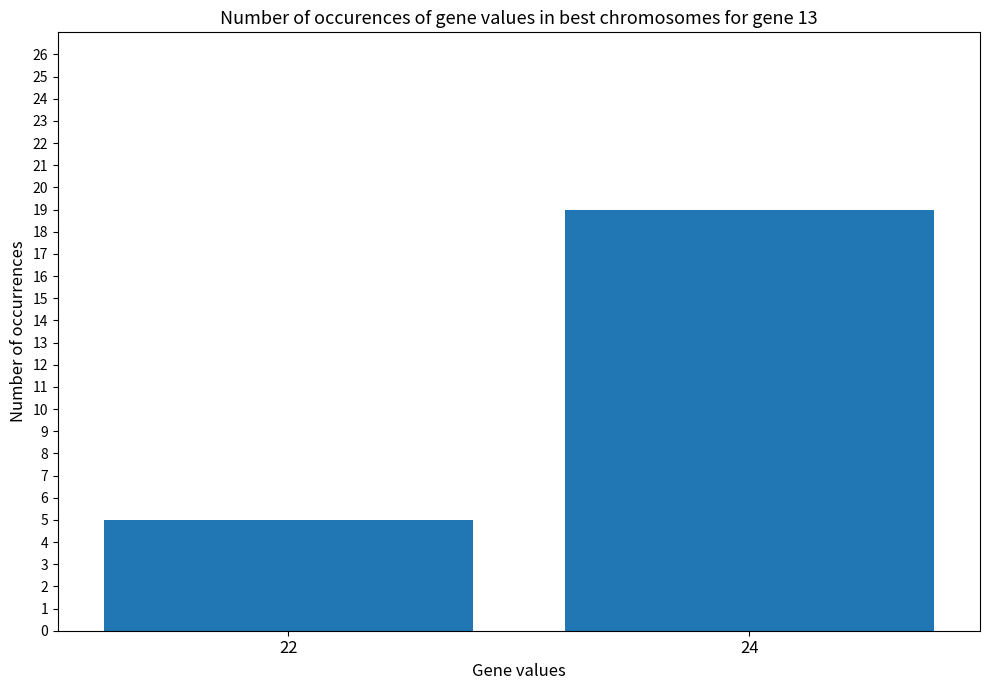

How many bars are there in total?

2